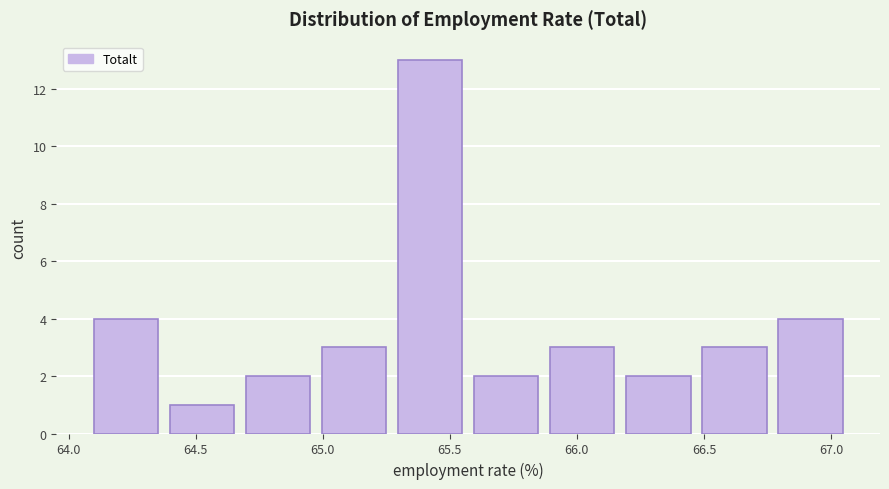

Which range on the x-axis has the tallest bar?

65.25 to 65.55